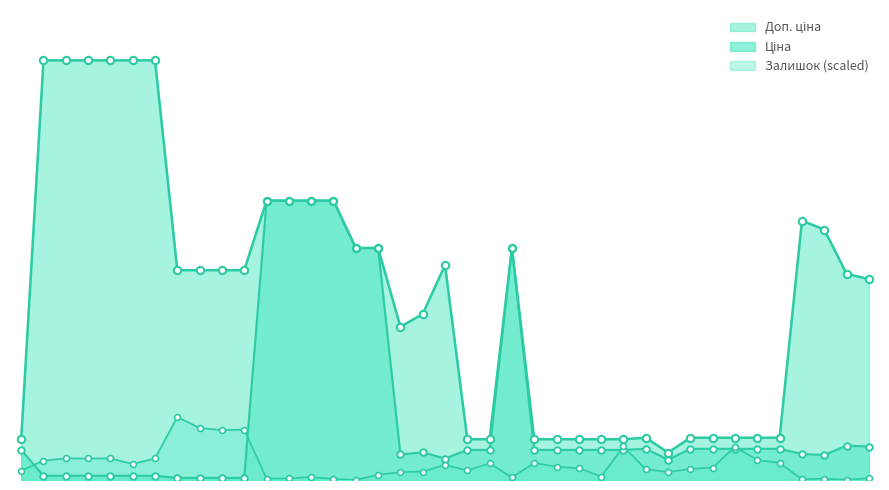

What is the total value across all series at 32?

2901.5